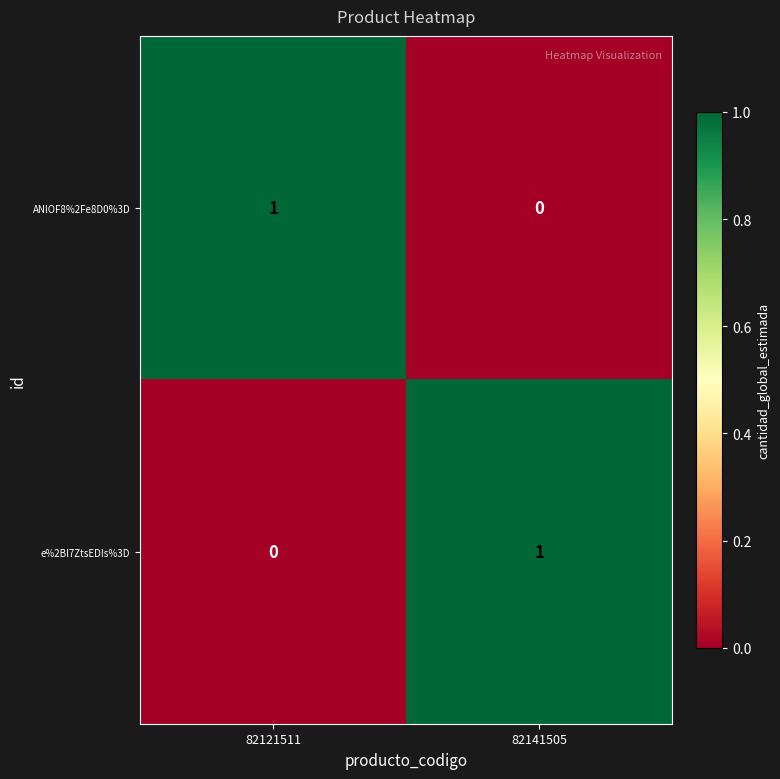

Reading left to right, list all the values displayed in this chart.

ANlOF8%2Fe8D0%3D: 1	0
e%2Bl7ZtsEDIs%3D: 0	1